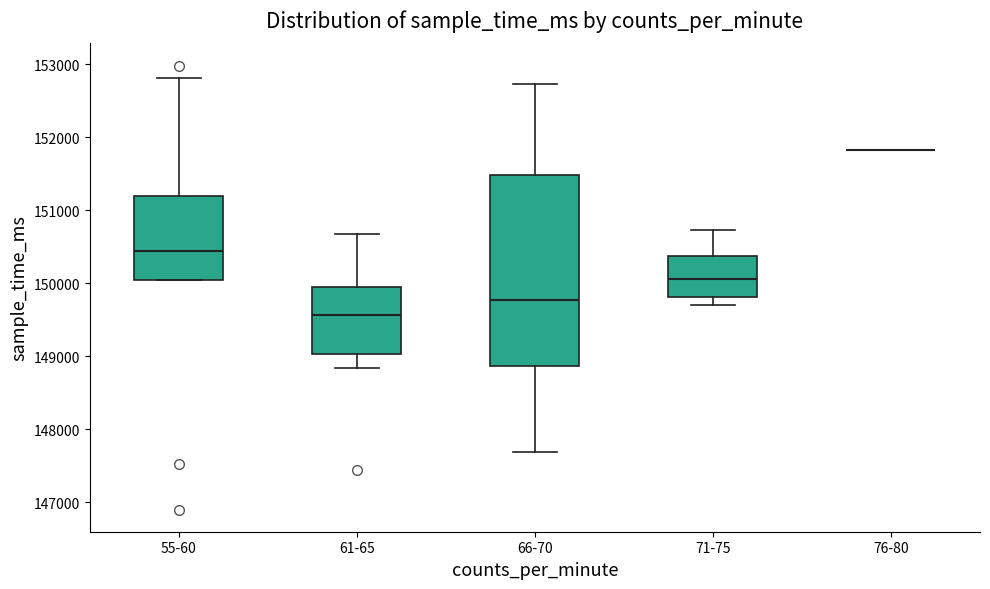

Reading left to right, transcribe this box plot: for each box, give where its median line is, the range the box spans, and where its two whiskers end, as read against the y-axis. The values are not printed on the chart, so give them approximately, as read against the axis.

55-60: median 150400, box 150000 to 151200, whiskers 150000 to 152800
61-65: median 149600, box 149000 to 149900, whiskers 148800 to 150700
66-70: median 149800, box 148900 to 151500, whiskers 147700 to 152700
71-75: median 150100, box 149800 to 150400, whiskers 149700 to 150700
76-80: box collapsed to a line at 151800, whiskers 151800 to 151800